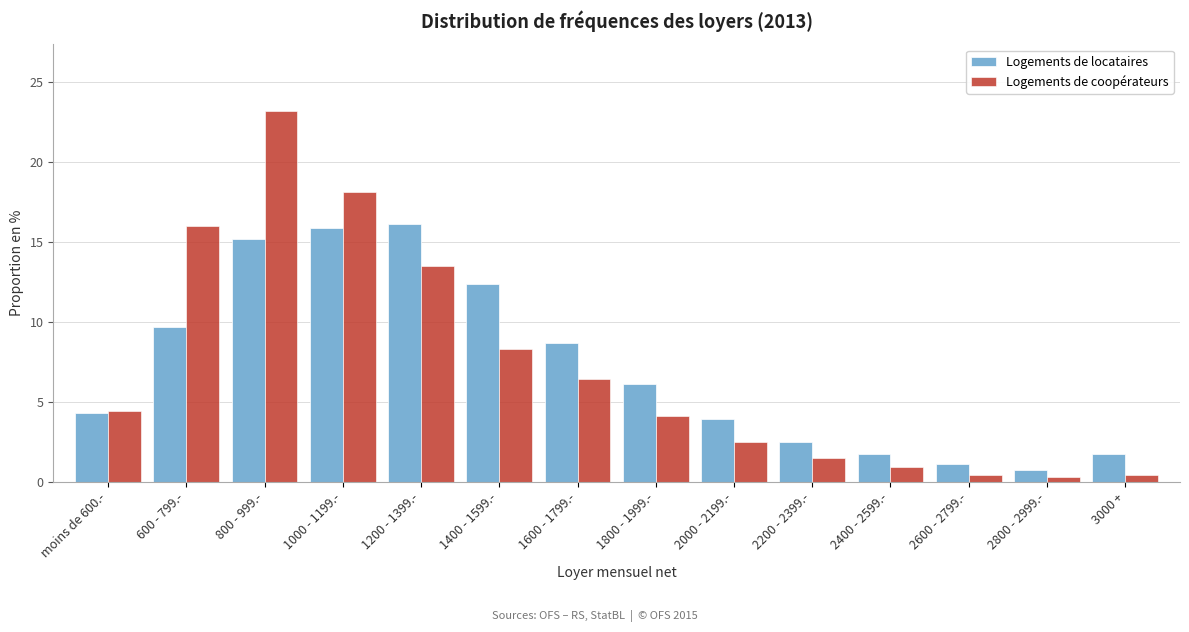

Which series has the largest range (max minus min)?

Logements de coopérateurs